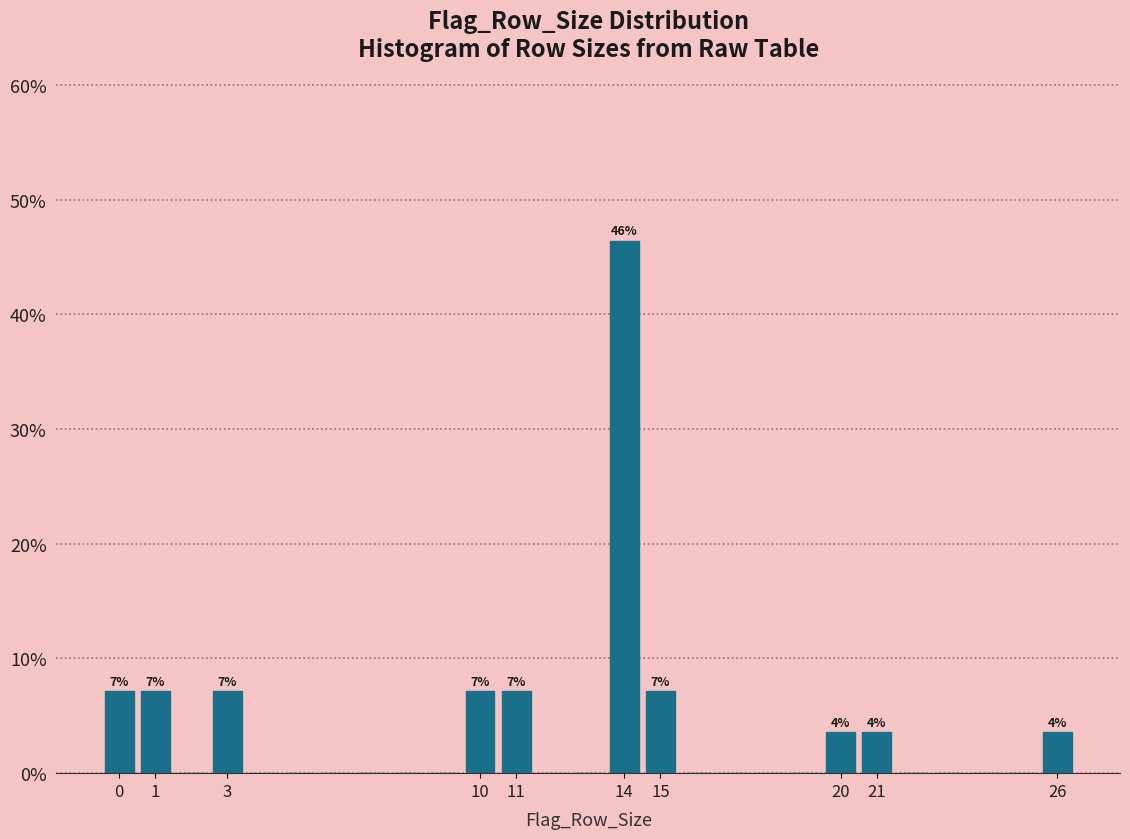

Over which range of the x-axis is the bar tallest?

13.5 to 14.5